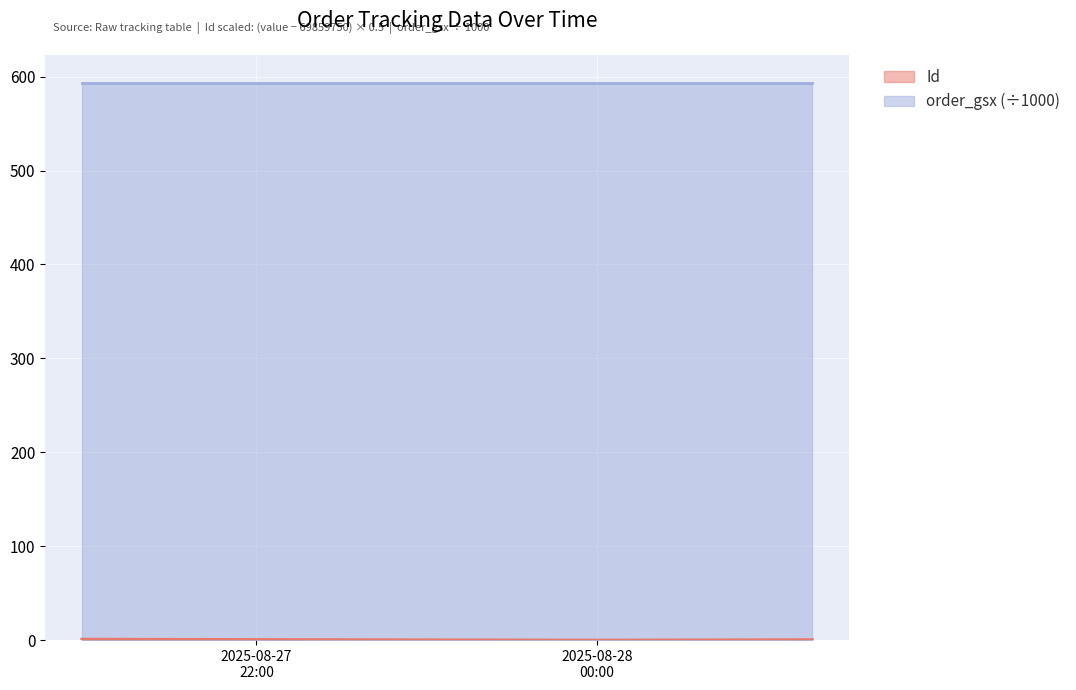

How many series are shown in this chart?

2